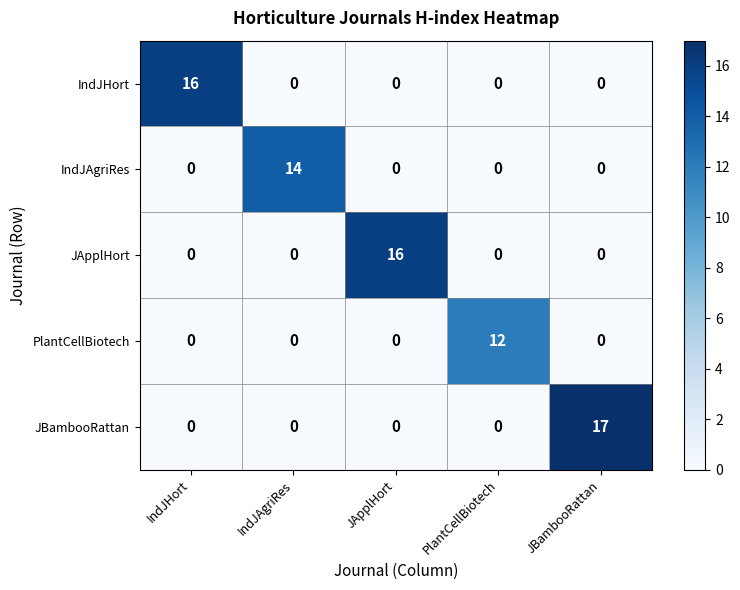

What is the difference between the highest and lowest values at IndJAgriRes?

14